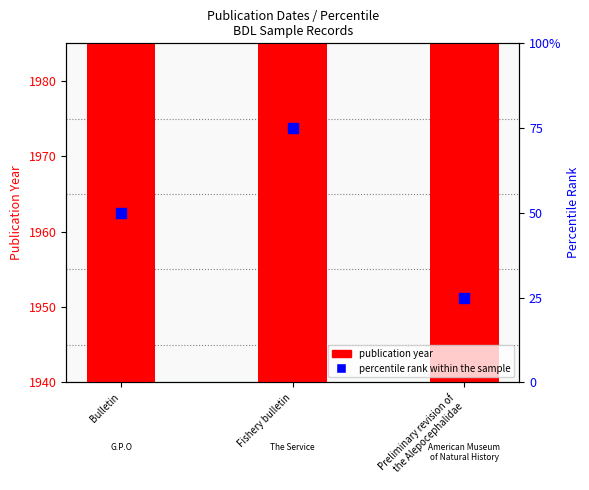

Is the value of percentile rank within the sample at Bulletin greater than the value of publication year at Bulletin?

No